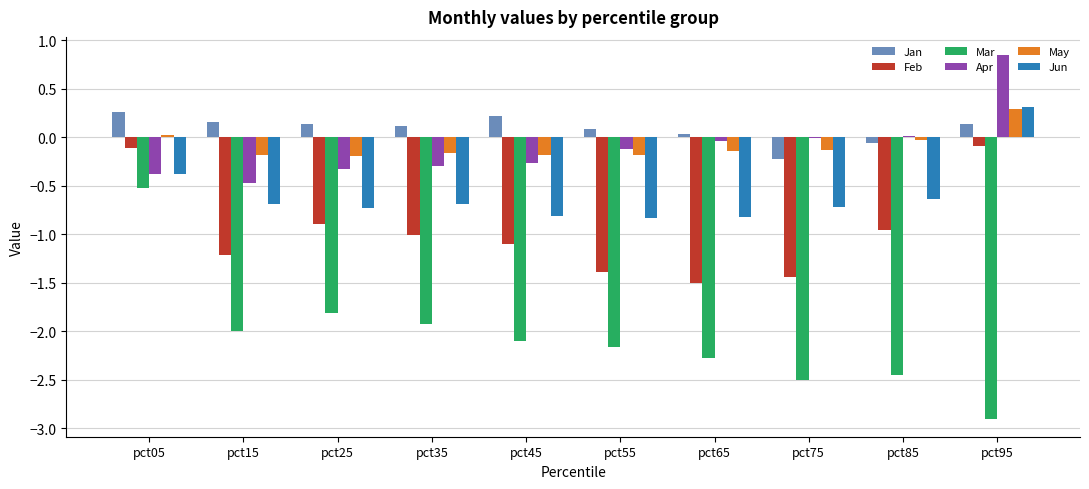

What is the sum of the Mar values at pct75 and pct15?

-4.5